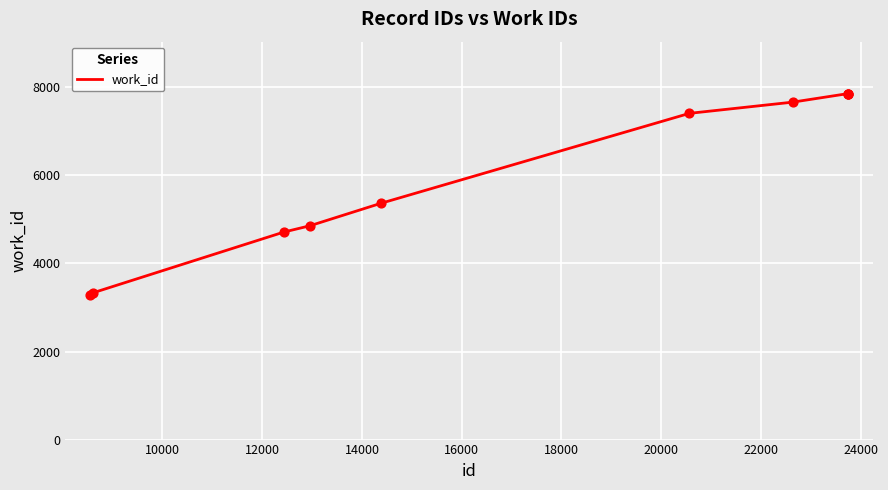

What is the maximum value shown in the chart?

7860